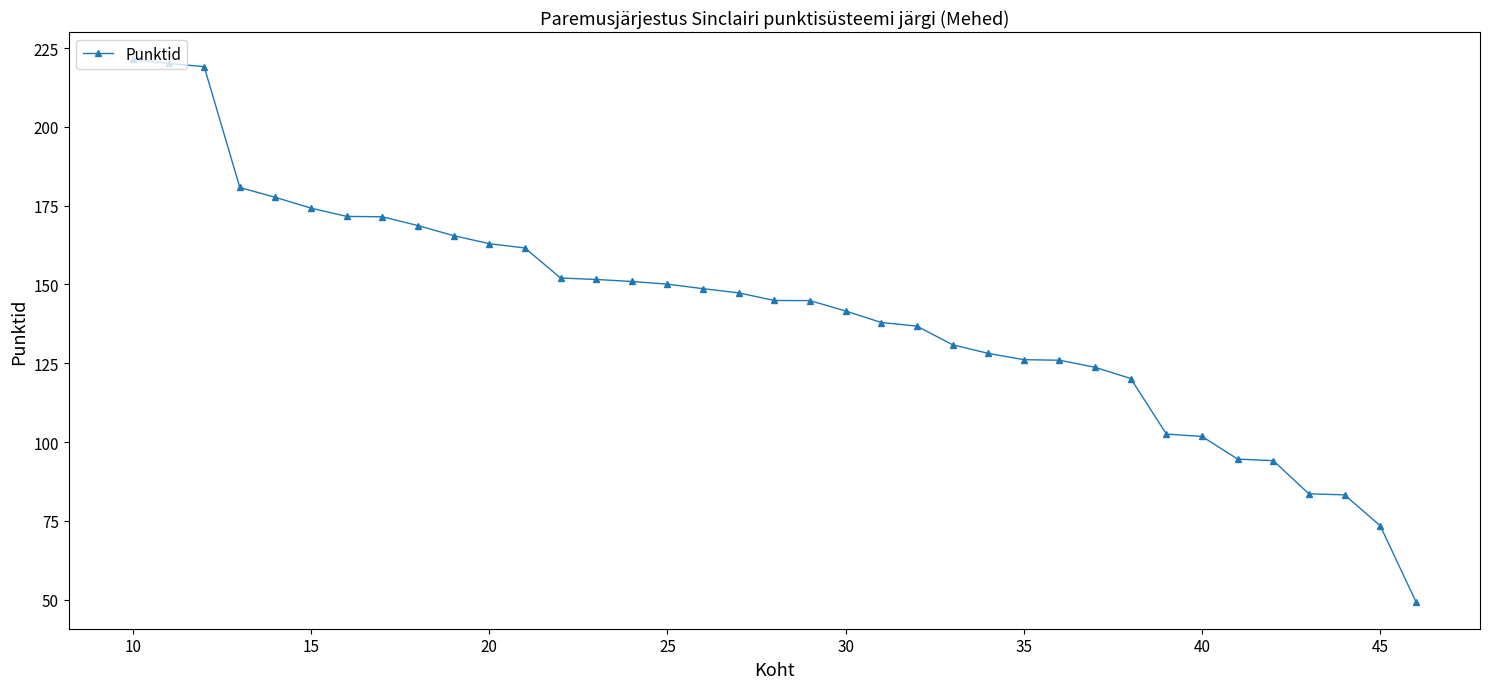

What is the difference between the second highest and second lowest values?

146.7